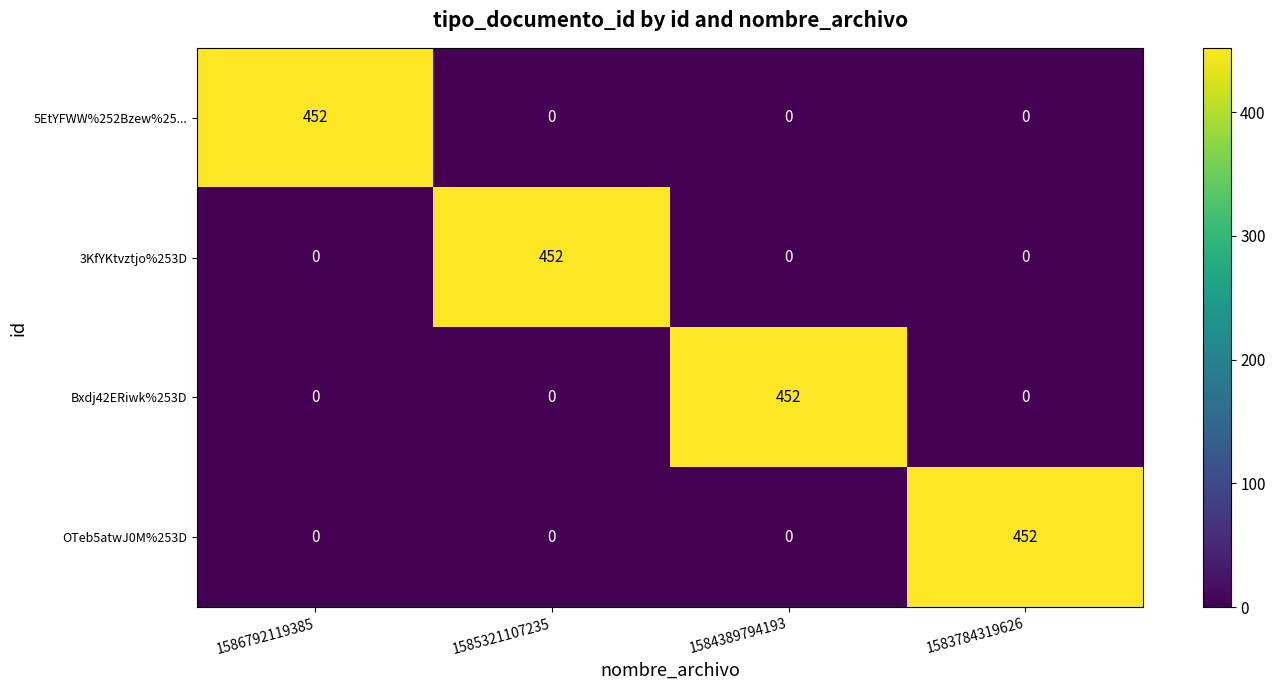

Reading left to right, extract all data points from this chart.

5EtYFWW%252Bzew%25...: 1586792119385=452	1585321107235=0	1584389794193=0	1583784319626=0
3KfYKtvztjo%253D: 1586792119385=0	1585321107235=452	1584389794193=0	1583784319626=0
Bxdj42ERiwk%253D: 1586792119385=0	1585321107235=0	1584389794193=452	1583784319626=0
OTeb5atwJ0M%253D: 1586792119385=0	1585321107235=0	1584389794193=0	1583784319626=452